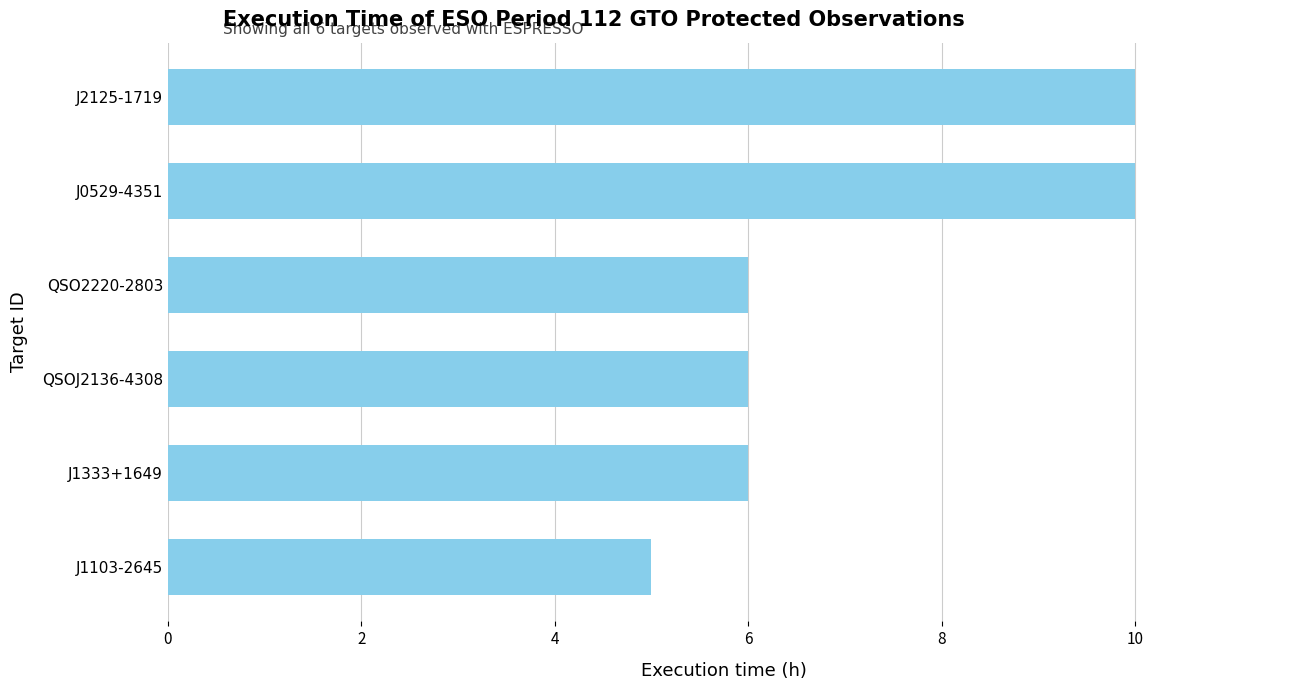

Reading bottom to top, transcribe all the data shown in this chart.

J1103-2645=5	J1333+1649=6	QSOJ2136-4308=6	QSO2220-2803=6	J0529-4351=10	J2125-1719=10